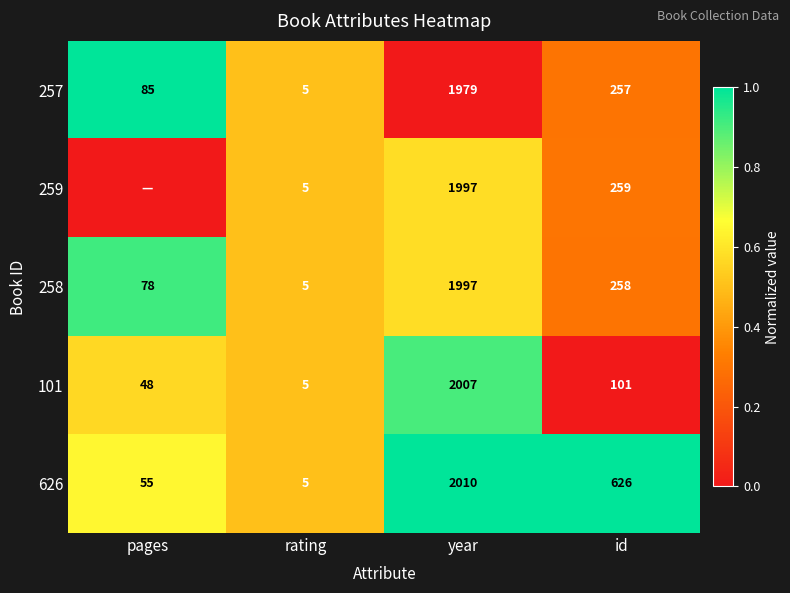

What is the difference between the maximum and minimum values in the 101 series?

2002